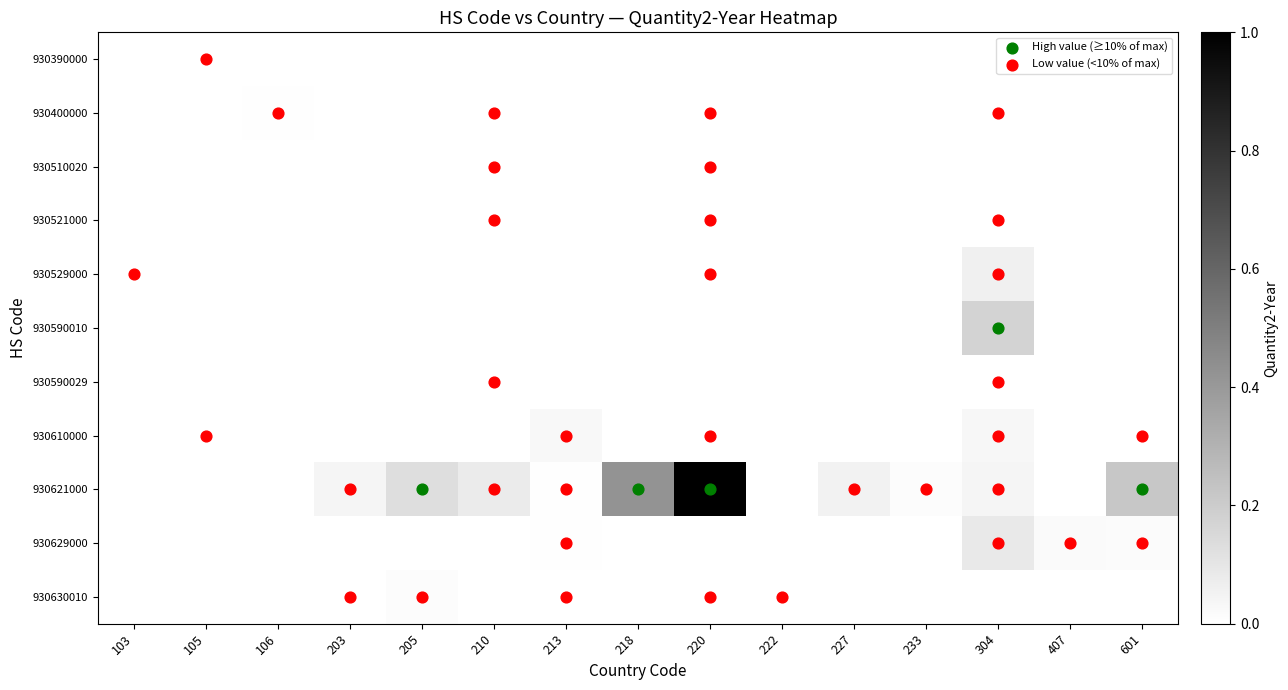

Reading left to right, list all the values displayed in this chart.

930390000: 103=0.0	105=0.0	106=0.0	203=0.0	205=0.0	210=0.0	213=0.0	218=0.0	220=0.0	222=0.0	227=0.0	233=0.0	304=0.0	407=0.0	601=0.0
930400000: 103=0.0	105=0.0	106=0.0	203=0.0	205=0.0	210=0.0	213=0.0	218=0.0	220=0.0	222=0.0	227=0.0	233=0.0	304=0.0	407=0.0	601=0.0
930510020: 103=0.0	105=0.0	106=0.0	203=0.0	205=0.0	210=0.0	213=0.0	218=0.0	220=0.0	222=0.0	227=0.0	233=0.0	304=0.0	407=0.0	601=0.0
930521000: 103=0.0	105=0.0	106=0.0	203=0.0	205=0.0	210=0.0	213=0.0	218=0.0	220=0.0	222=0.0	227=0.0	233=0.0	304=0.0	407=0.0	601=0.0
930529000: 103=0.0	105=0.0	106=0.0	203=0.0	205=0.0	210=0.0	213=0.0	218=0.0	220=0.0	222=0.0	227=0.0	233=0.0	304=0.1	407=0.0	601=0.0
930590010: 103=0.0	105=0.0	106=0.0	203=0.0	205=0.0	210=0.0	213=0.0	218=0.0	220=0.0	222=0.0	227=0.0	233=0.0	304=0.2	407=0.0	601=0.0
930590029: 103=0.0	105=0.0	106=0.0	203=0.0	205=0.0	210=0.0	213=0.0	218=0.0	220=0.0	222=0.0	227=0.0	233=0.0	304=0.0	407=0.0	601=0.0
930610000: 103=0.0	105=0.0	106=0.0	203=0.0	205=0.0	210=0.0	213=0.0	218=0.0	220=0.0	222=0.0	227=0.0	233=0.0	304=0.0	407=0.0	601=0.0
930621000: 103=0.0	105=0.0	106=0.0	203=0.0	205=0.1	210=0.1	213=0.0	218=0.4	220=1.0	222=0.0	227=0.1	233=0.0	304=0.0	407=0.0	601=0.2
930629000: 103=0.0	105=0.0	106=0.0	203=0.0	205=0.0	210=0.0	213=0.0	218=0.0	220=0.0	222=0.0	227=0.0	233=0.0	304=0.1	407=0.0	601=0.0
930630010: 103=0.0	105=0.0	106=0.0	203=0.0	205=0.0	210=0.0	213=0.0	218=0.0	220=0.0	222=0.0	227=0.0	233=0.0	304=0.0	407=0.0	601=0.0